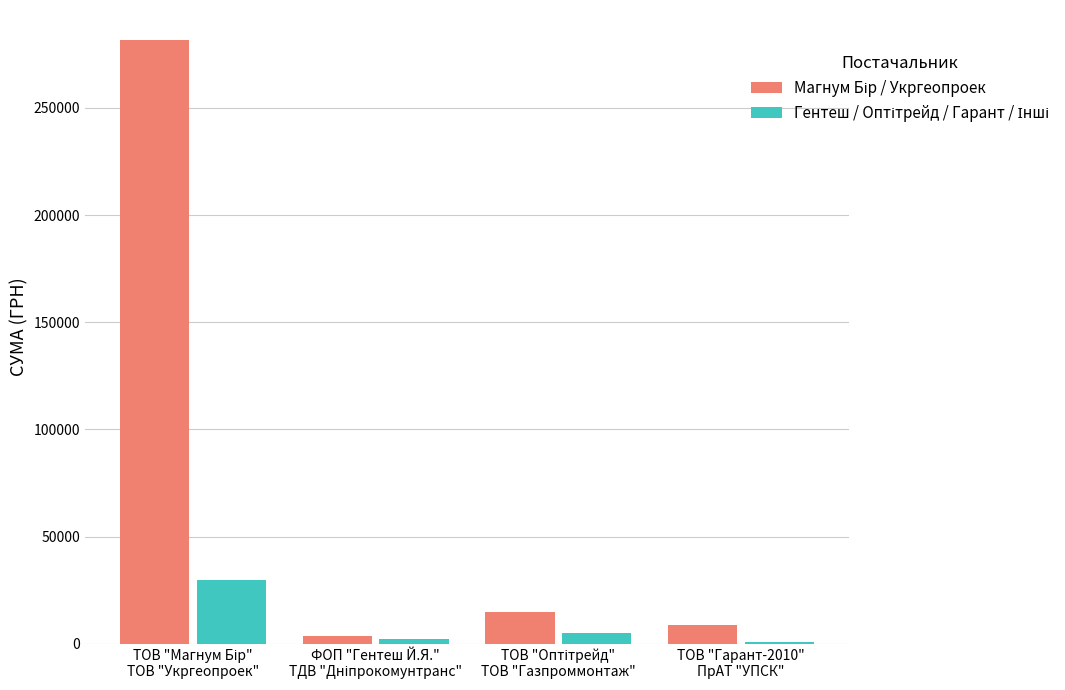

What is the greatest value displayed?

281578.0